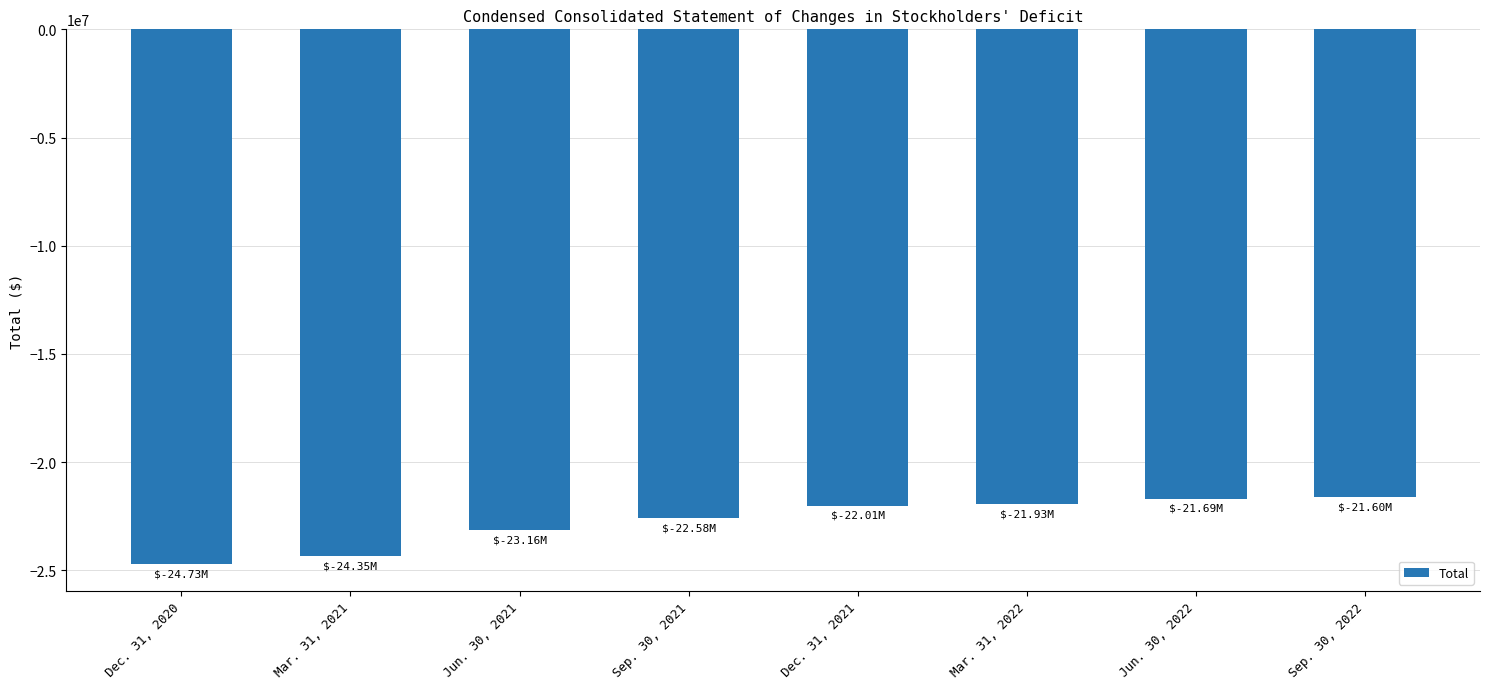

What is the maximum value shown in the chart?

-21602000